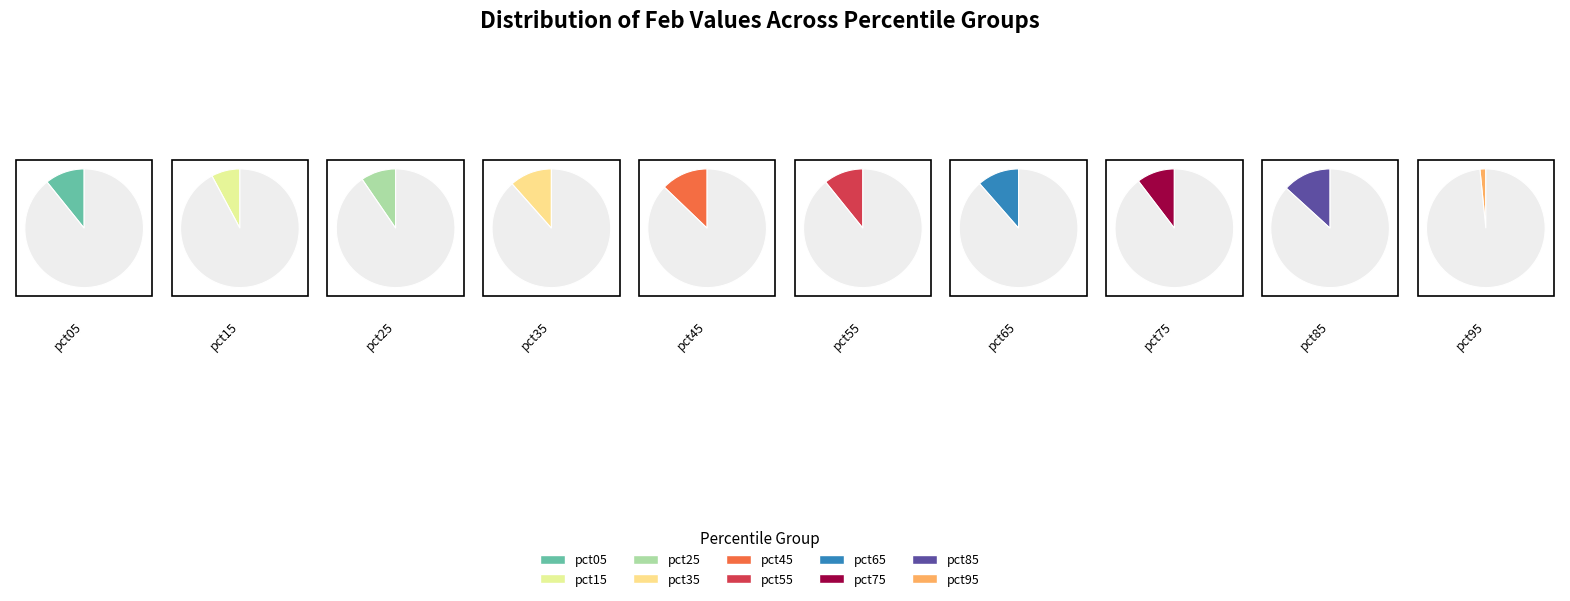

Which slice is the largest?

pct85